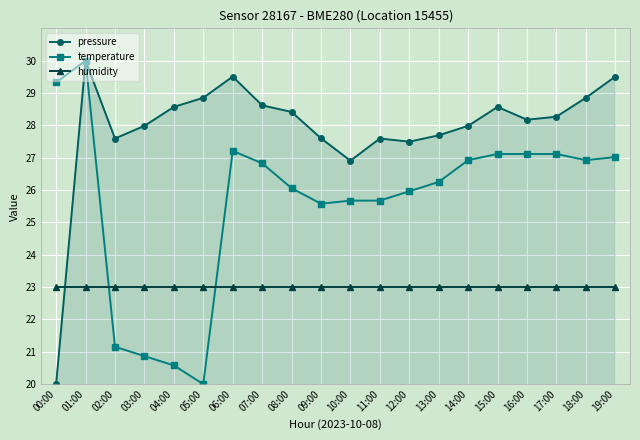

Where is the first local maximum for pressure?

01:00